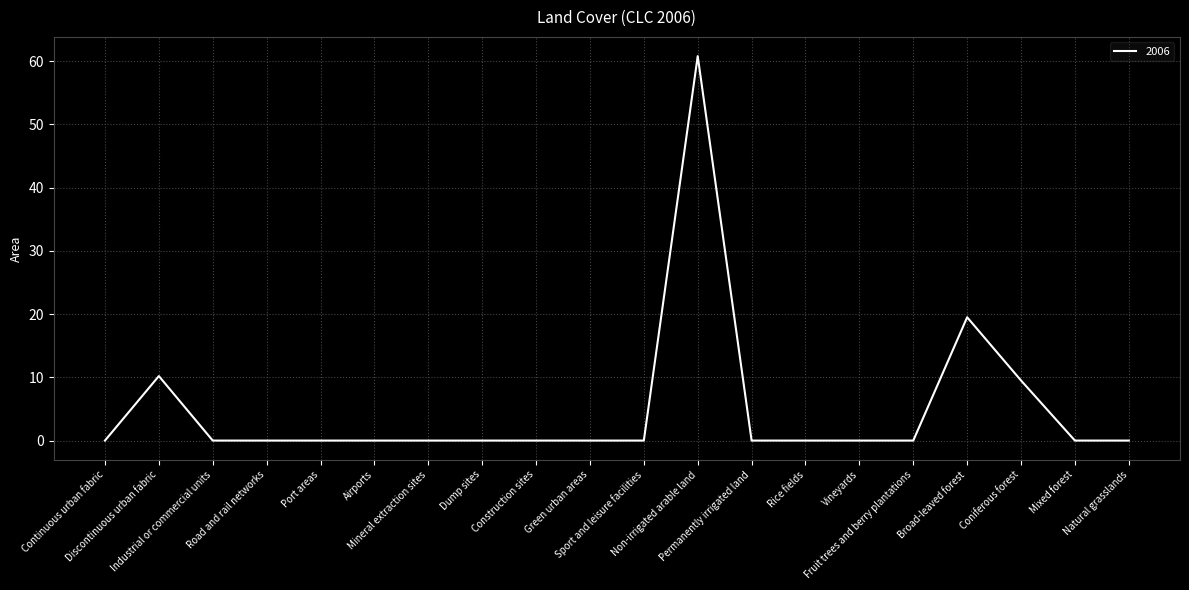

What is the ratio of the value at Non-irrigated arable land to the value at Coniferous forest?

6.4